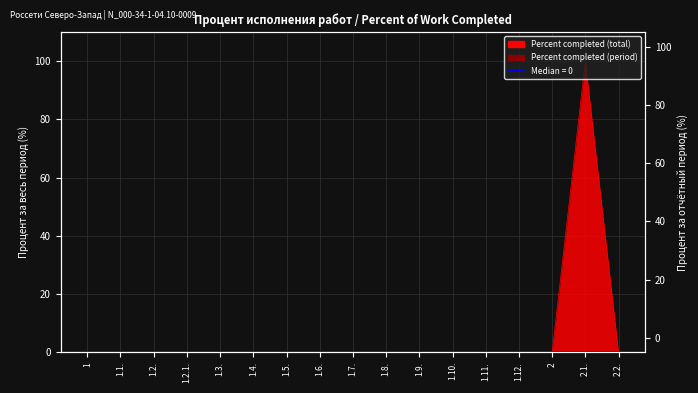

What is the sum of the values at 2.1. and 1.2.1.?

100